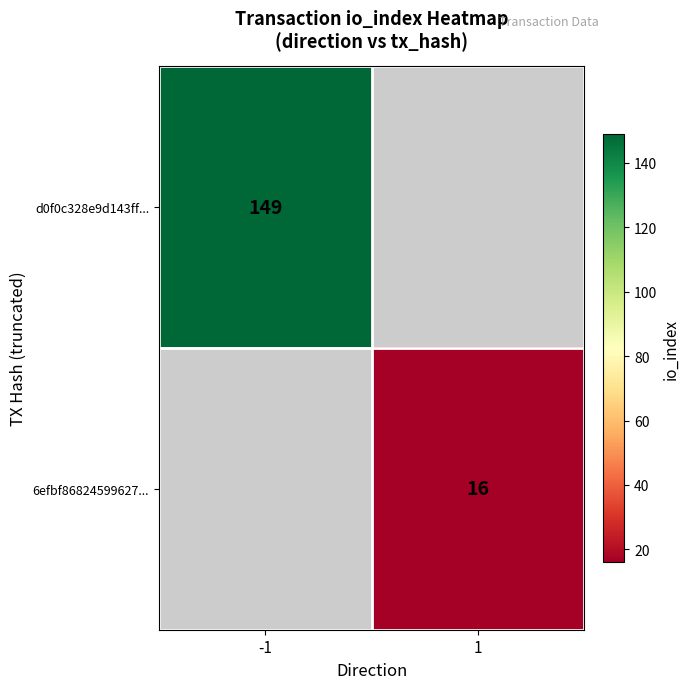

The 6efbf86824599627... series shows 10.0 at 1. True or false?

False